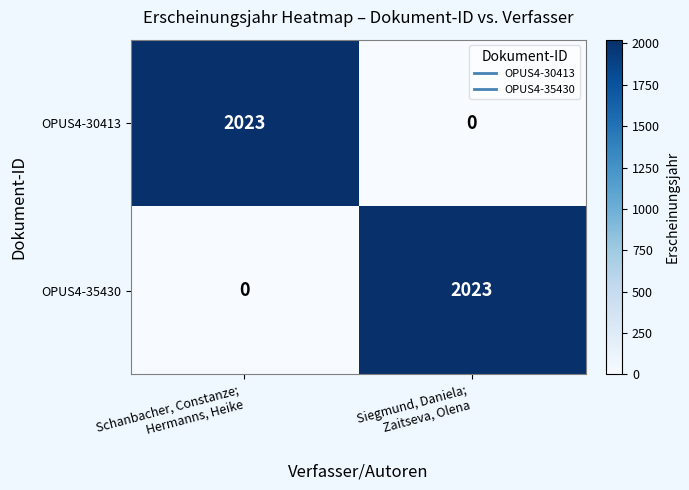

What is the highest value of the OPUS4-30413 series?

2023